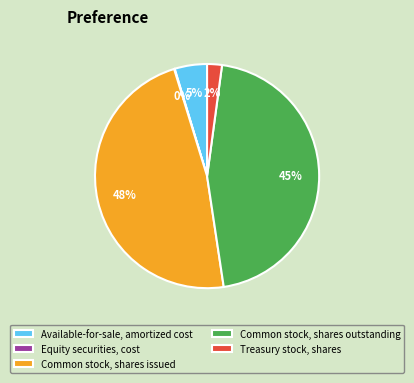

To the nearest percent, what is the average slice percentage?

20%